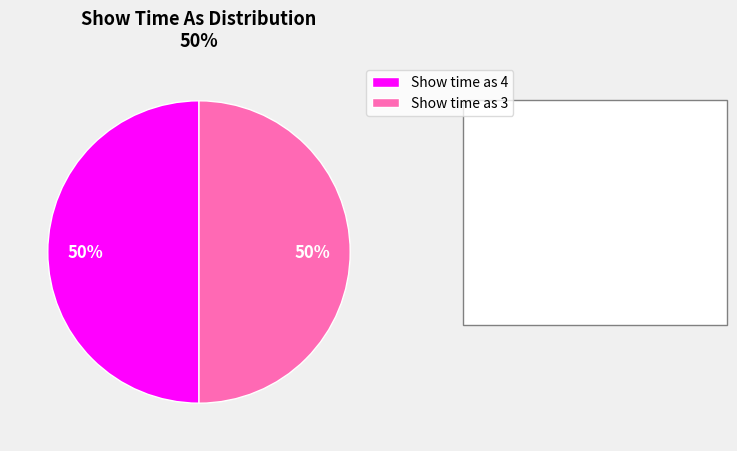

To the nearest percent, what portion does Show time as 3 represent?

50%